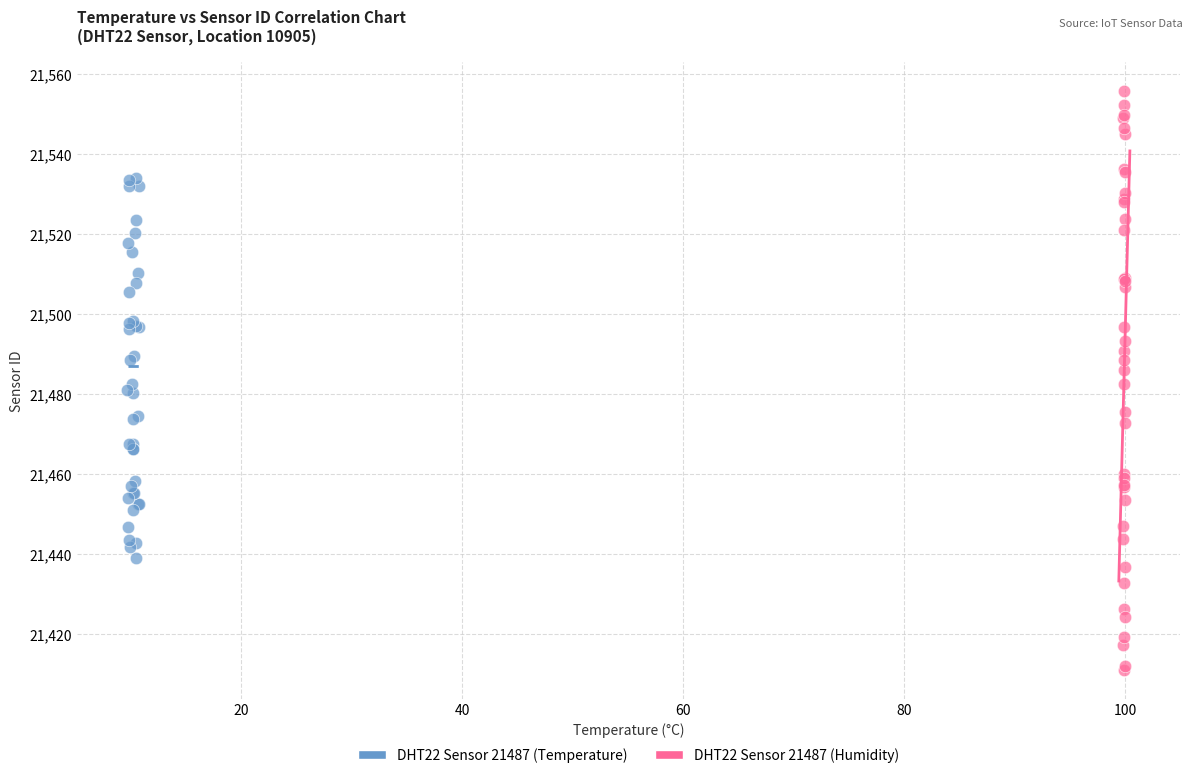

Which series reaches the maximum Y coordinate?

DHT22 Sensor 21487 (Humidity)